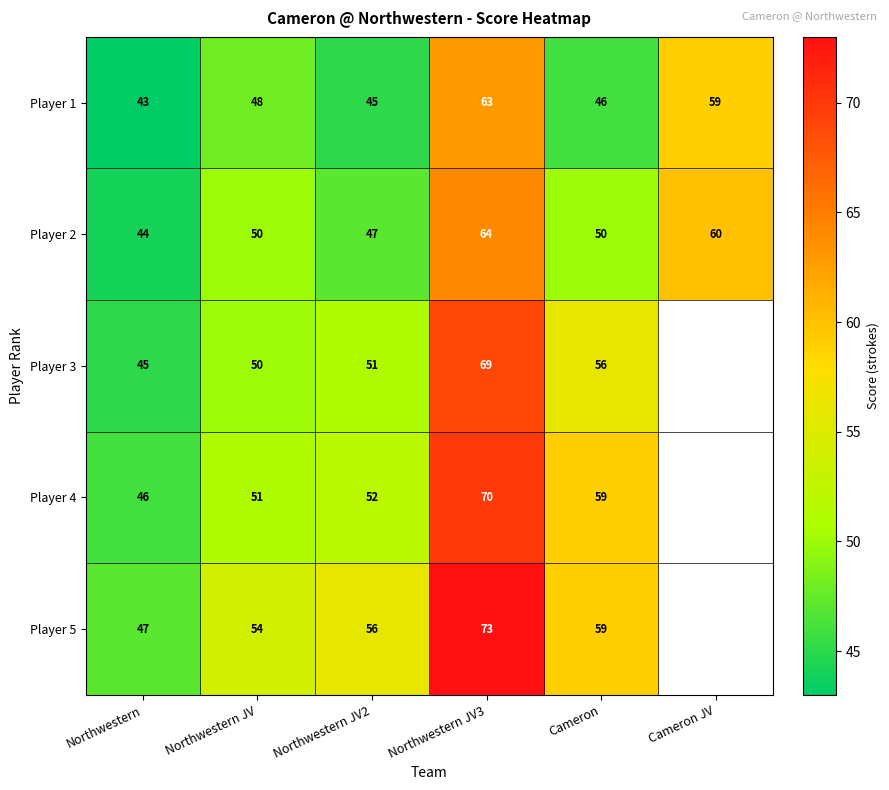

At which label does Player 1 reach its minimum?

Northwestern